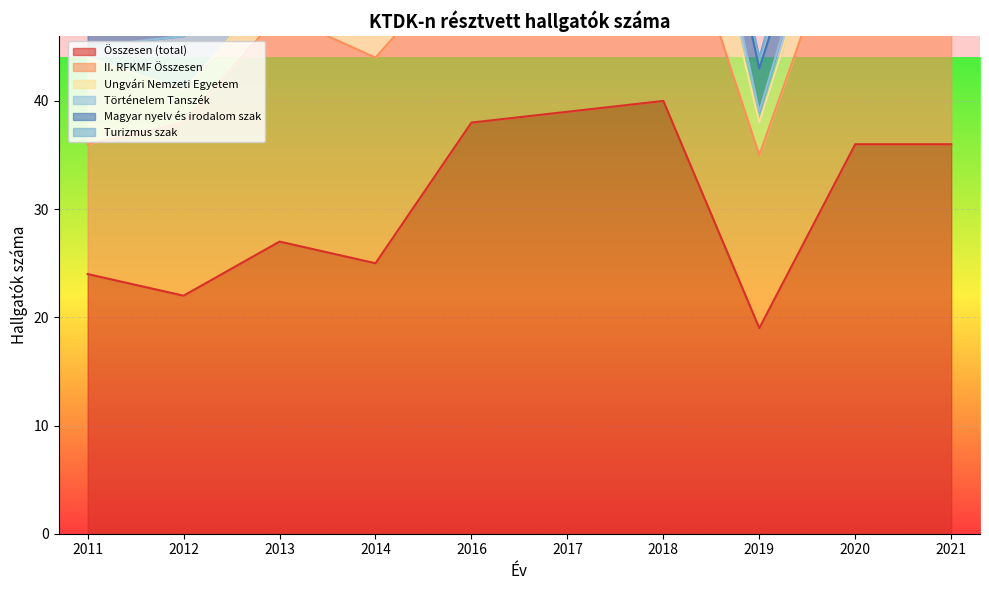

Rank the series by their maximum value, from lowest to highest.

Turizmus szak, Magyar nyelv és irodalom szak, Történelem Tanszék, Ungvári Nemzeti Egyetem, II. RFKMF Összesen, Összesen (total)